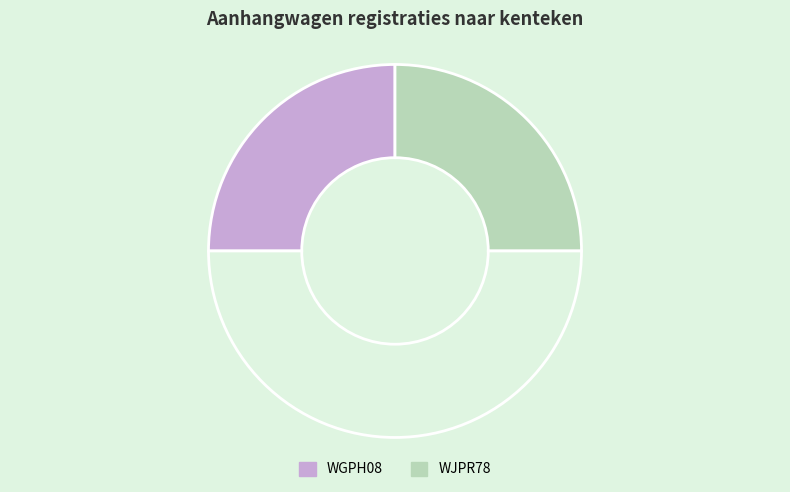

Count the number of slices in the pie.

3